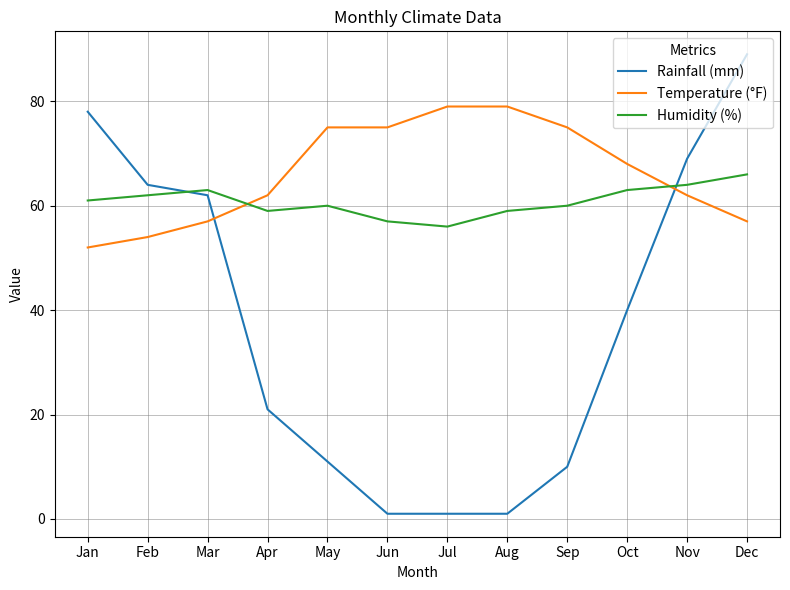

What is the maximum value shown in the chart?

89